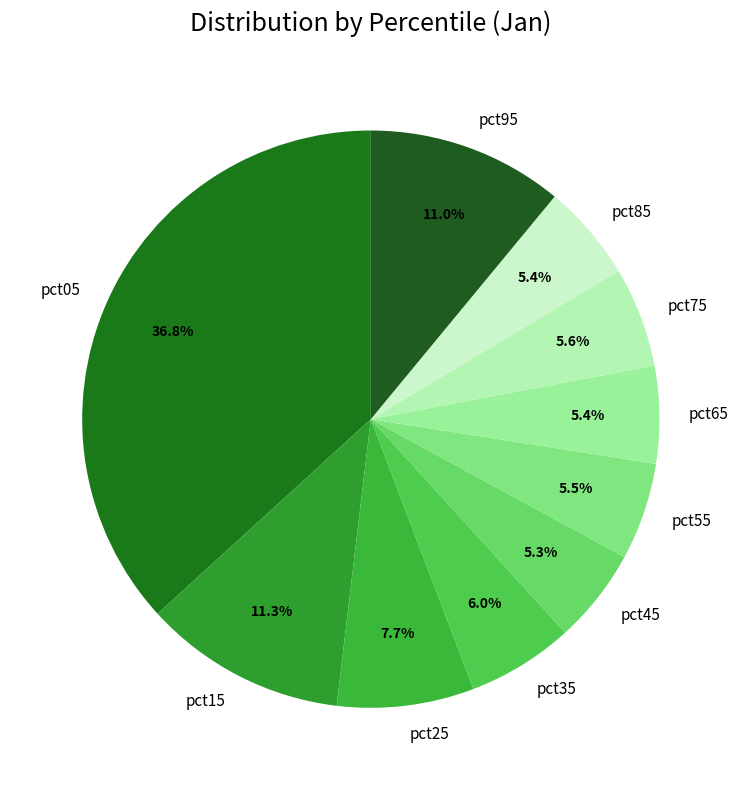

Is pct15 the majority of the pie?

No